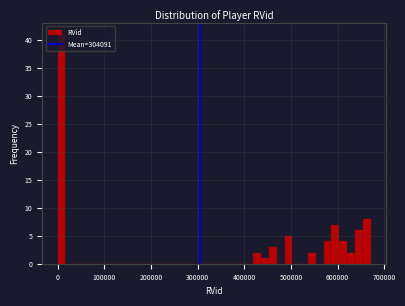

Around what value on the x-axis is the tallest bar? Give the approximate position of its centre, as read against the axis.

10000